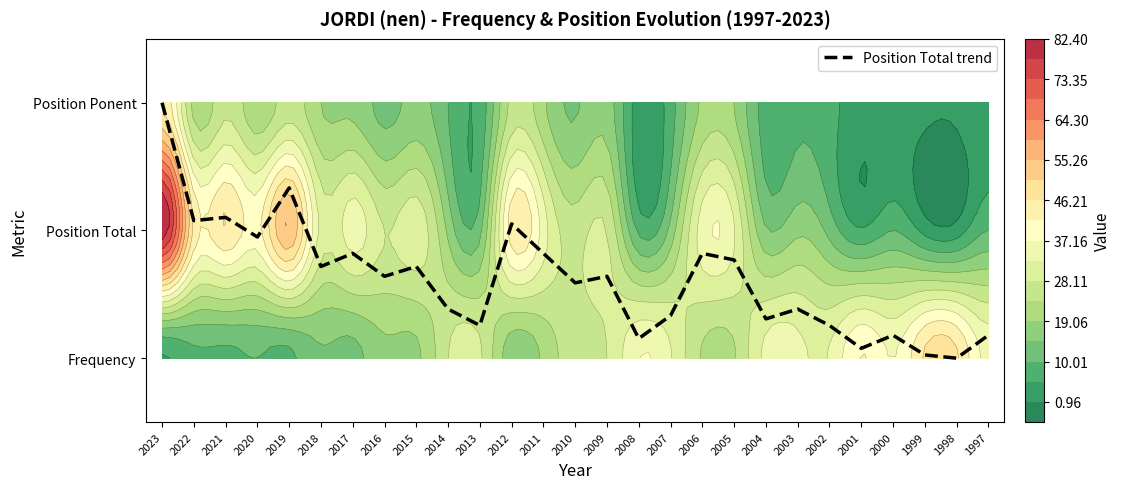

How many distinct data groups are displayed?

4